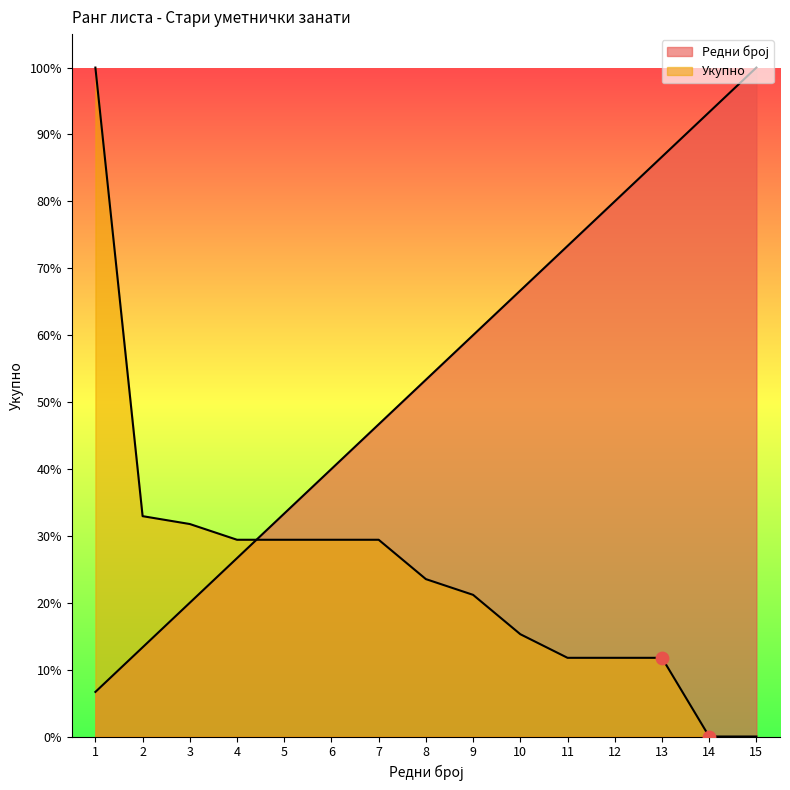

What is the total value across all series at 3?

51.8